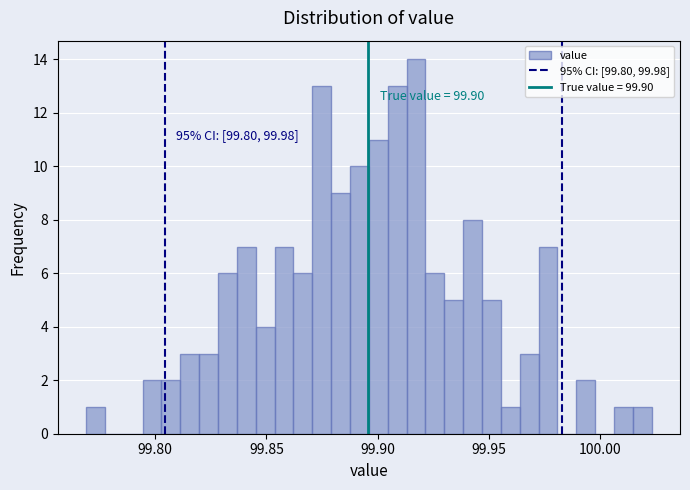

Around what value on the x-axis is the tallest bar? Give the approximate position of its centre, as read against the axis.

99.915